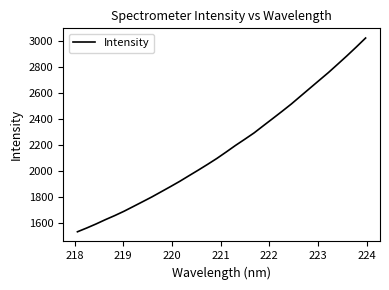

Is this an area chart (filled region under the line)?

No